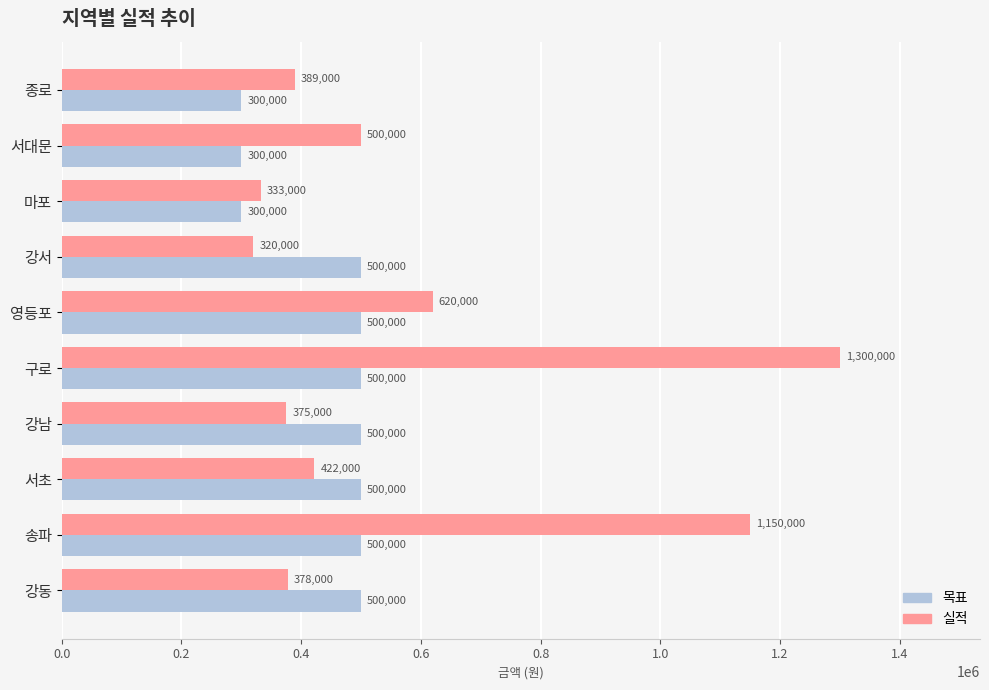

What is the approximate value of 실적 at 구로?

1300000